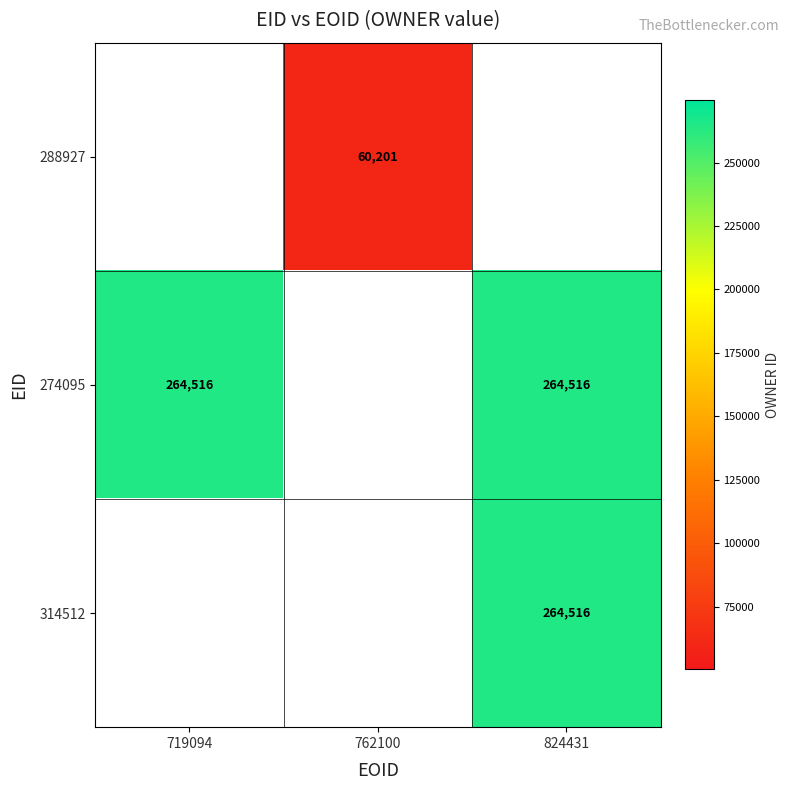

Is it true that 314512 equals 264516 at 824431?

True